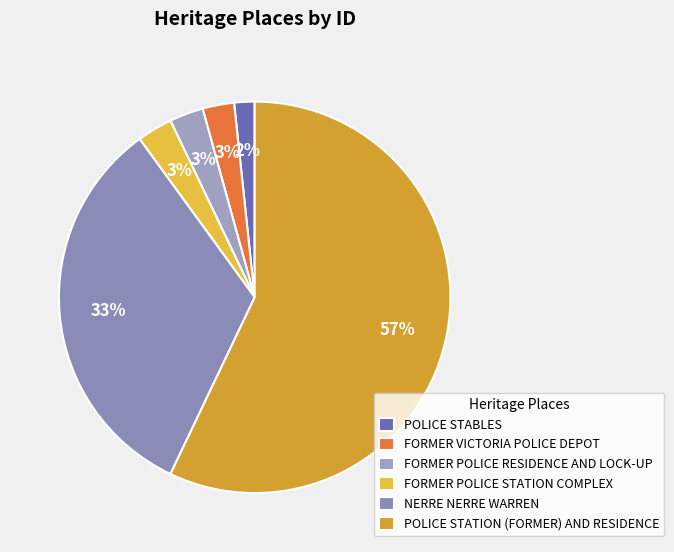

How many segments does this pie chart have?

6